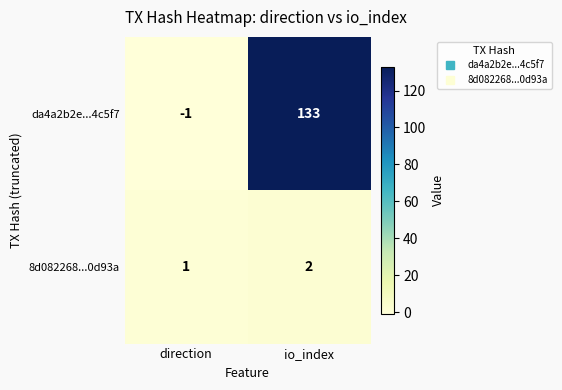

How many values in the da4a2b2e...4c5f7 series are below 133?

1